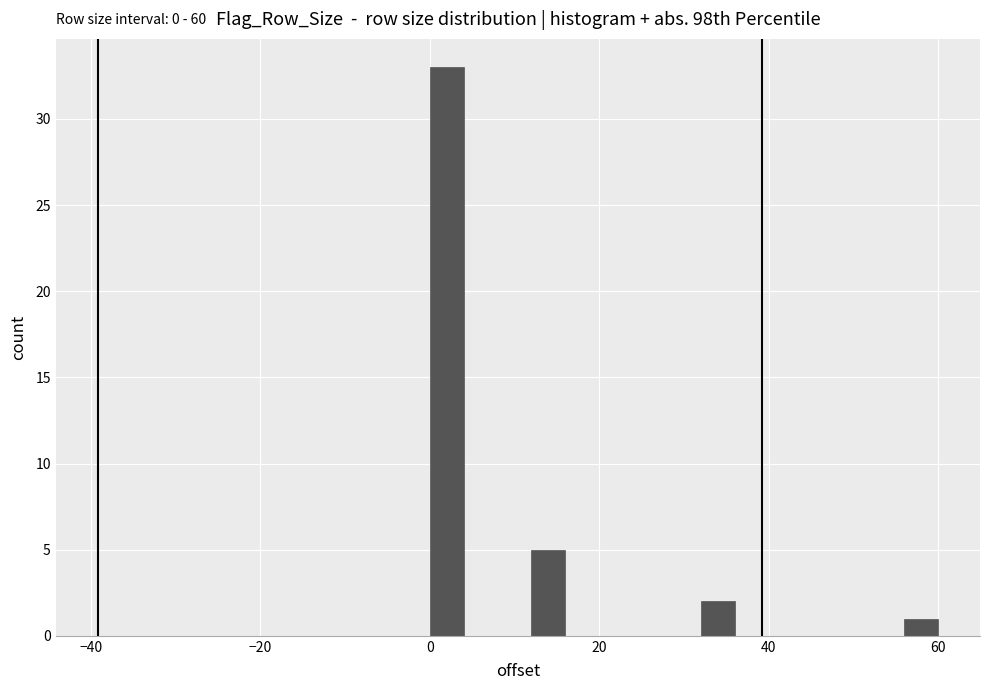

Around what value on the x-axis is the tallest bar? Give the approximate position of its centre, as read against the axis.

2